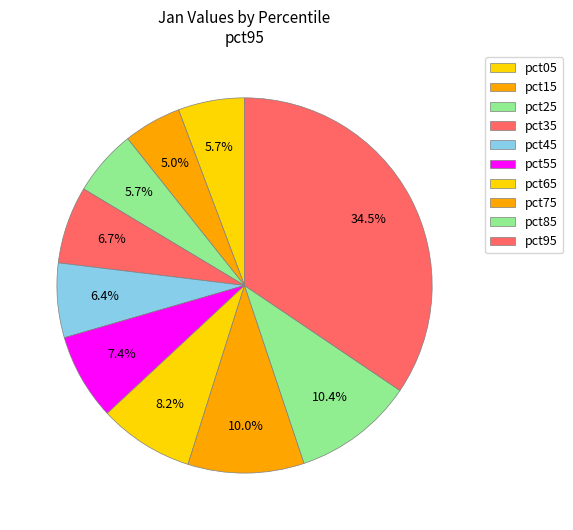

To the nearest percent, what portion does pct45 represent?

6%